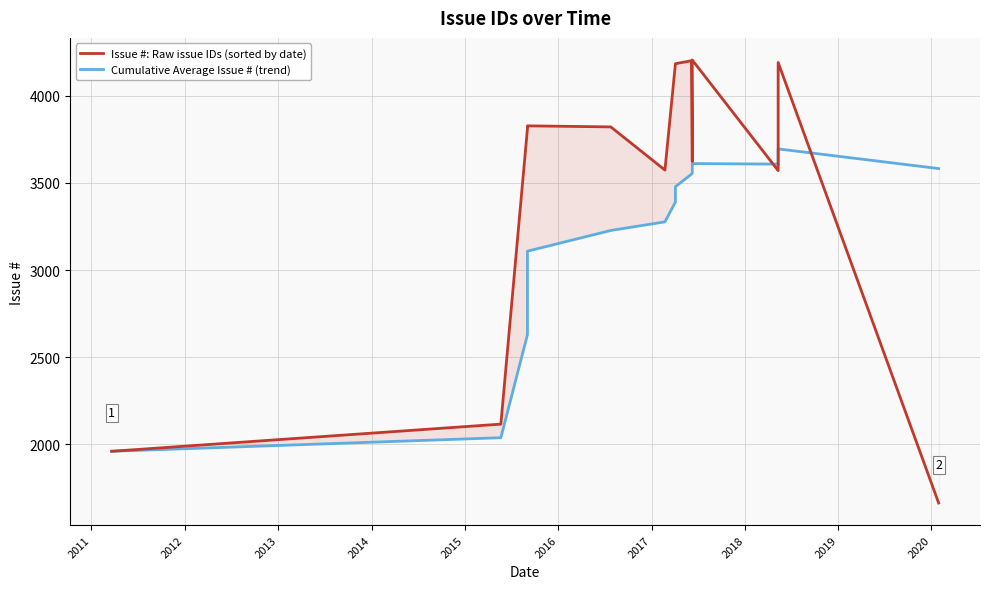

Does the chart have visible grid lines?

Yes